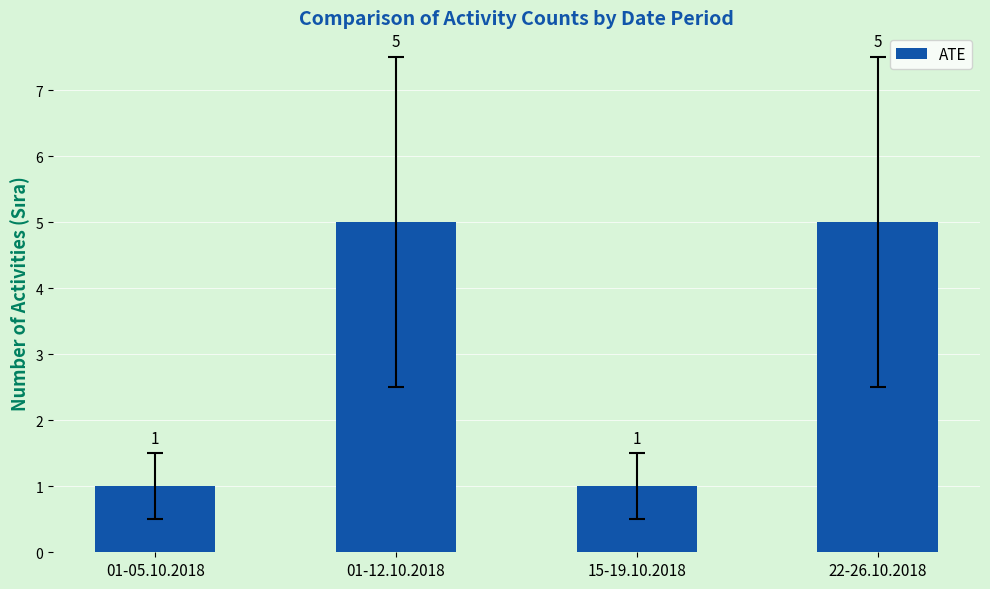

Reading left to right, what are all the values shown in this chart?

01-05.10.2018=1	01-12.10.2018=5	15-19.10.2018=1	22-26.10.2018=5